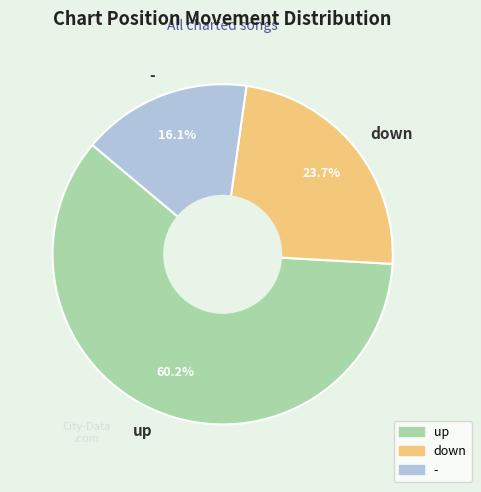

To the nearest percent, what percentage of the pie is up?

60%